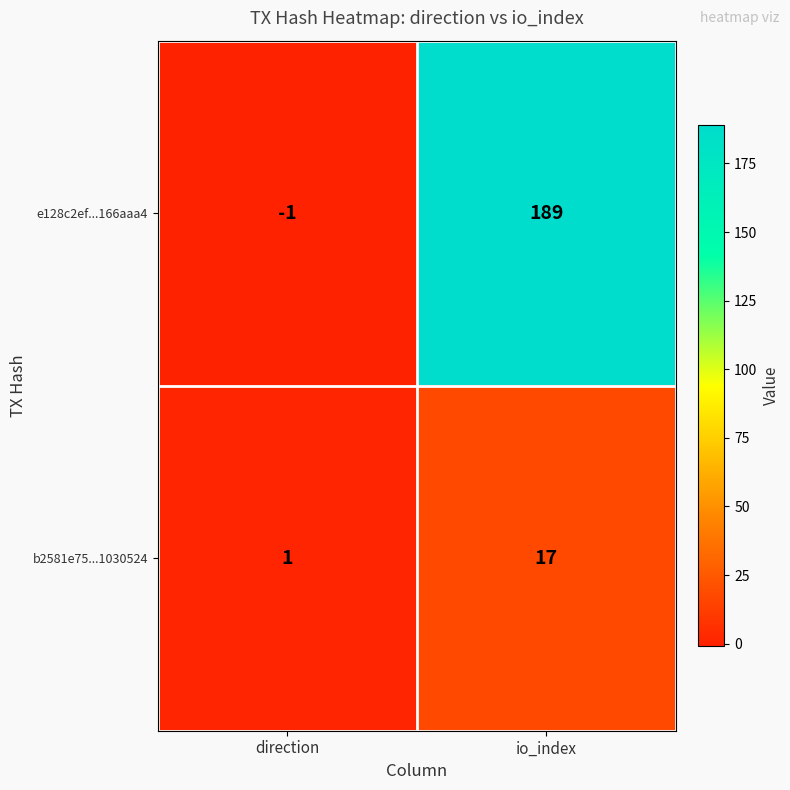

Reading left to right, what are all the values shown in this chart?

e128c2ef...166aaa4: direction=-1	io_index=189
b2581e75...1030524: direction=1	io_index=17